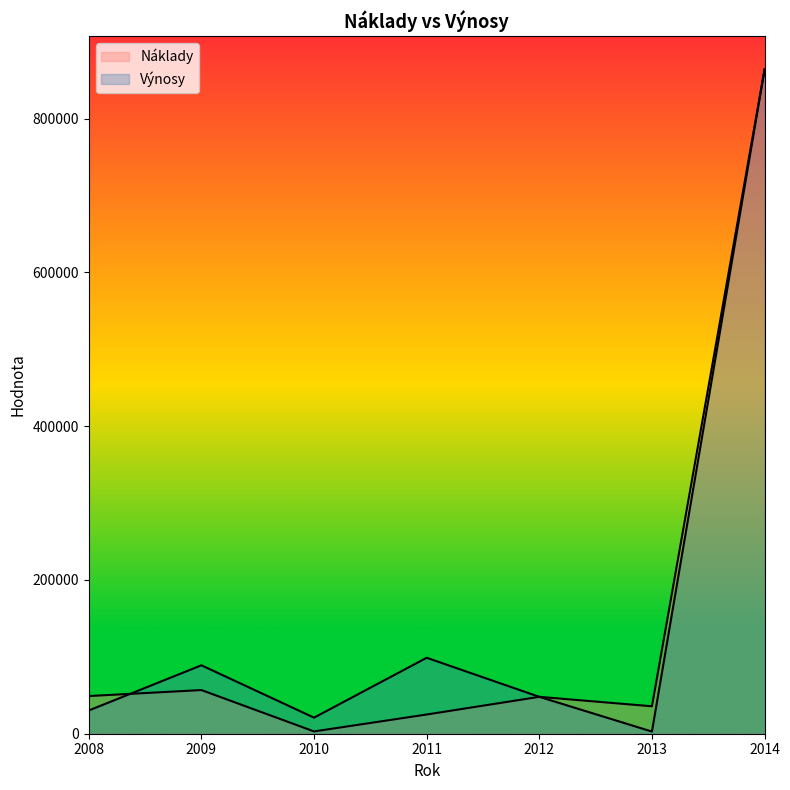

At which category is the sum across all series the highest?

2014